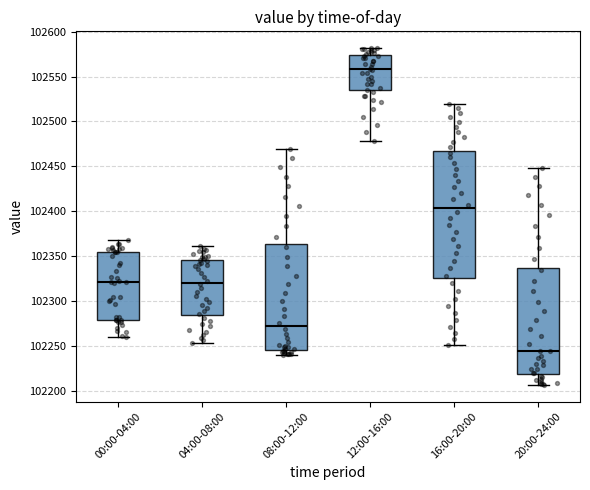

Reading left to right, transcribe this box plot: for each box, give where its median line is, the range the box spans, and where its two whiskers end, as read against the y-axis. The values are not printed on the chart, so give them approximately, as read against the axis.

00:00-04:00: median 102320, box 102280 to 102355, whiskers 102260 to 102370
04:00-08:00: median 102320, box 102285 to 102345, whiskers 102255 to 102360
08:00-12:00: median 102270, box 102245 to 102365, whiskers 102240 to 102470
12:00-16:00: median 102560, box 102535 to 102575, whiskers 102480 to 102580
16:00-20:00: median 102405, box 102325 to 102465, whiskers 102250 to 102520
20:00-24:00: median 102245, box 102220 to 102335, whiskers 102205 to 102450